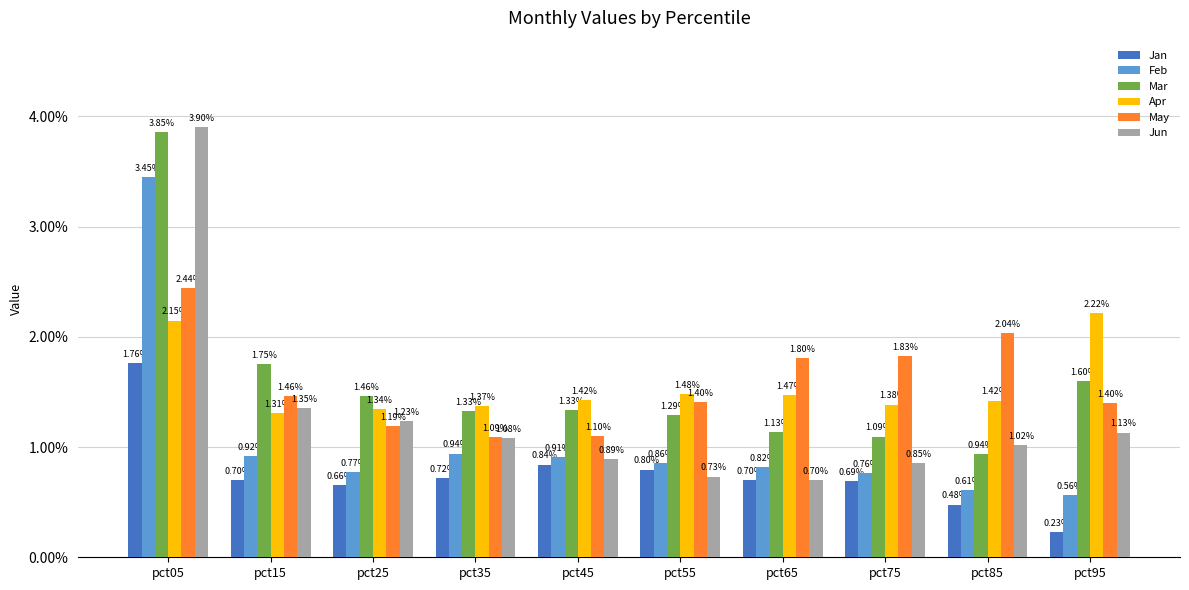

At how many categories does at least one series exceed 2?

3